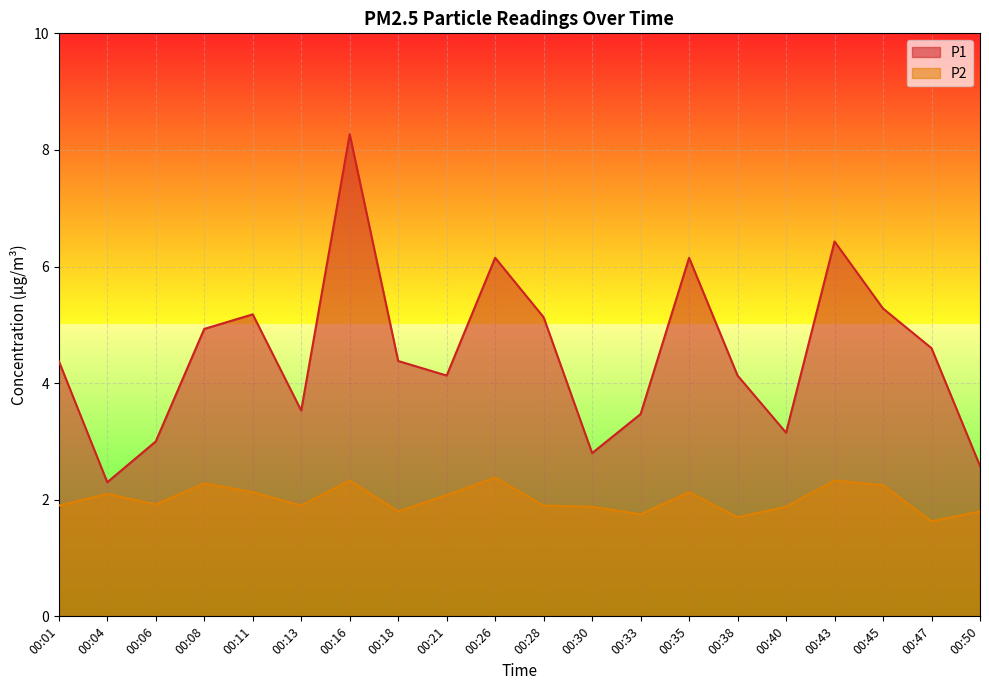

How many data points in P1 are above 4?

13